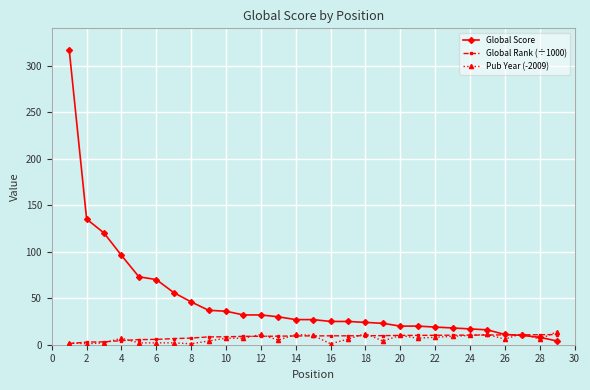

List the series in order of their peak value, lowest first.

Global Rank (÷1000), Pub Year (-2009), Global Score